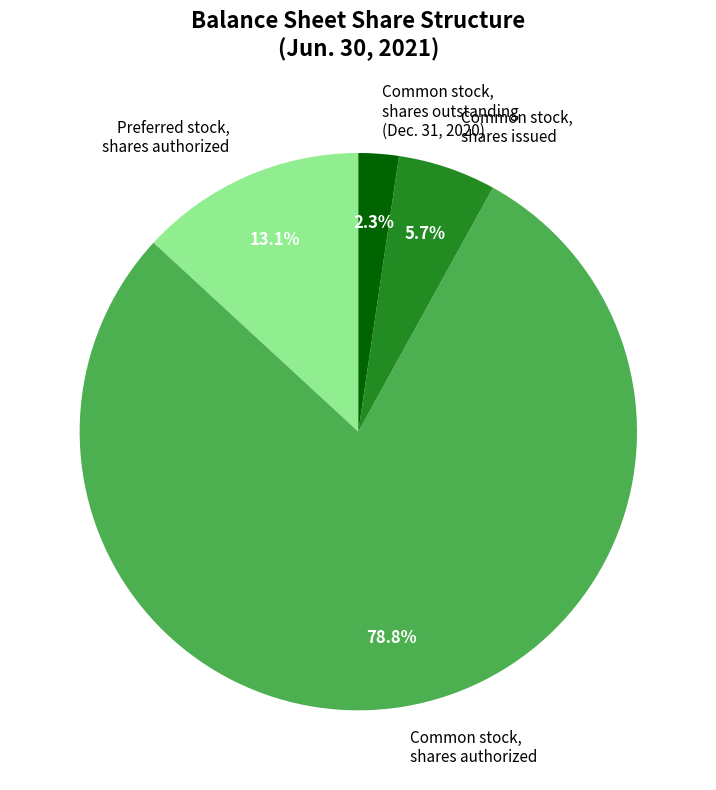

The Common stock, shares outstanding (Dec. 31, 2020) slice represents 2% of the pie. True or false?

True